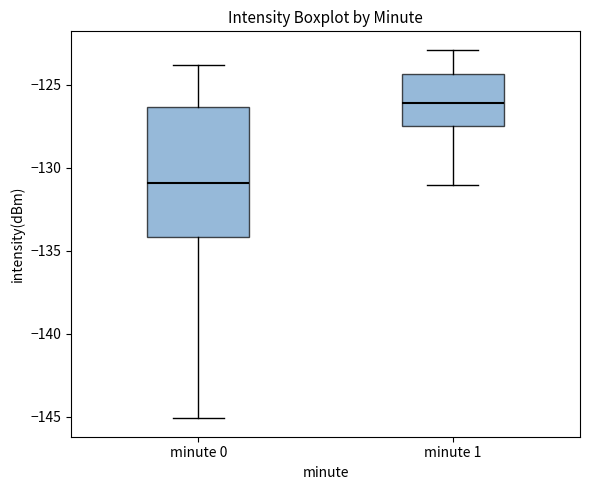

Reading left to right, read every box against the y-axis: the position of its median line, the range the box covers, and the ends of its whiskers. The values are not printed on the chart, so give them approximately, as read against the axis.

minute 0: median -131.0, box -134.0 to -126.5, whiskers -145.0 to -124.0
minute 1: median -126.0, box -127.5 to -124.5, whiskers -131.0 to -123.0